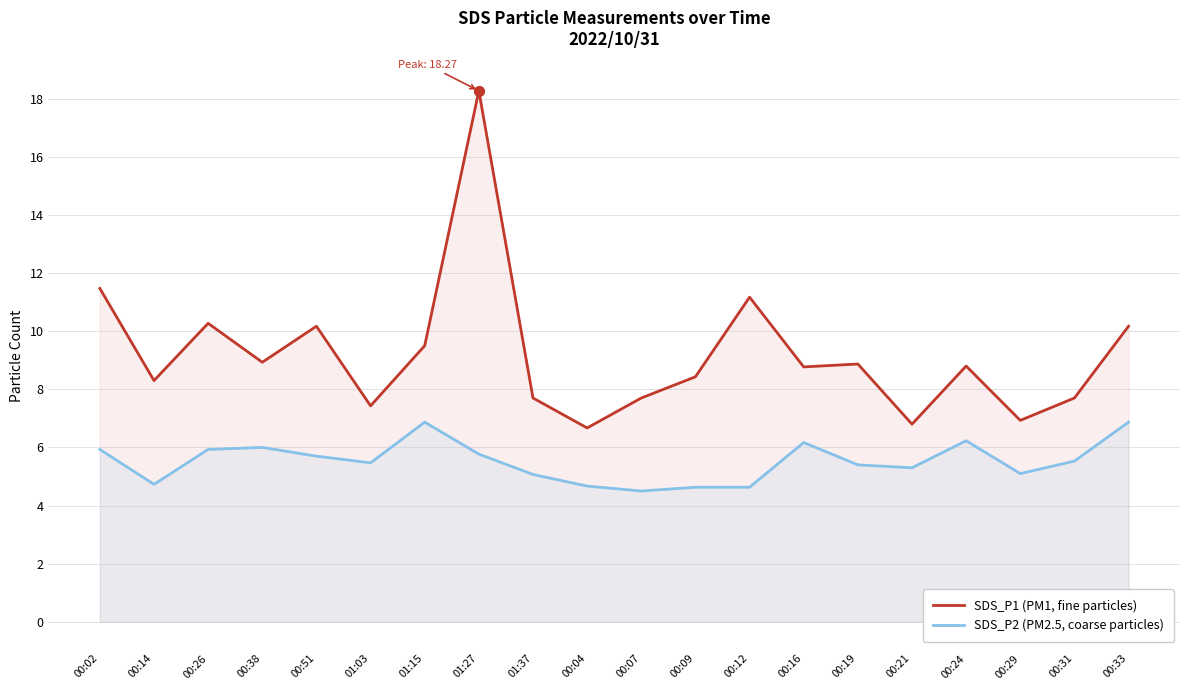

Which series contains the lowest Y value?

SDS_P2 (PM2.5, coarse particles)